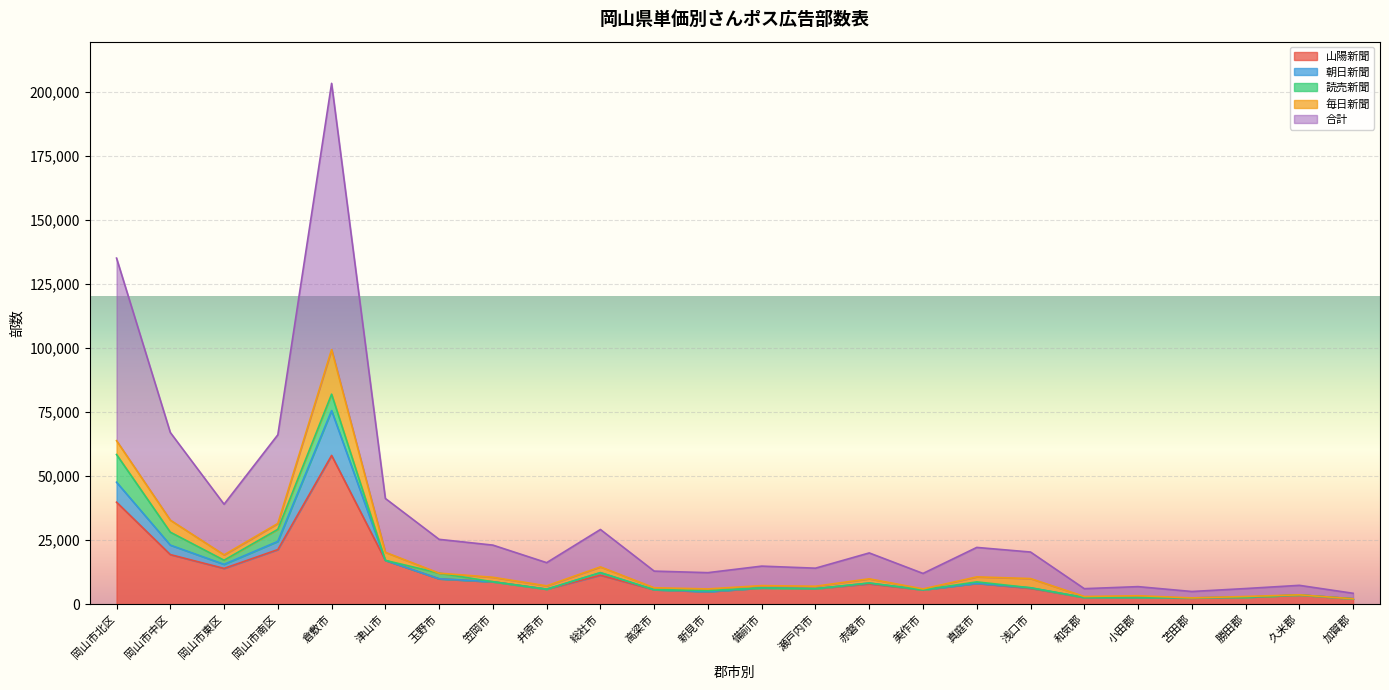

Which series has the largest total across all categories?

合計